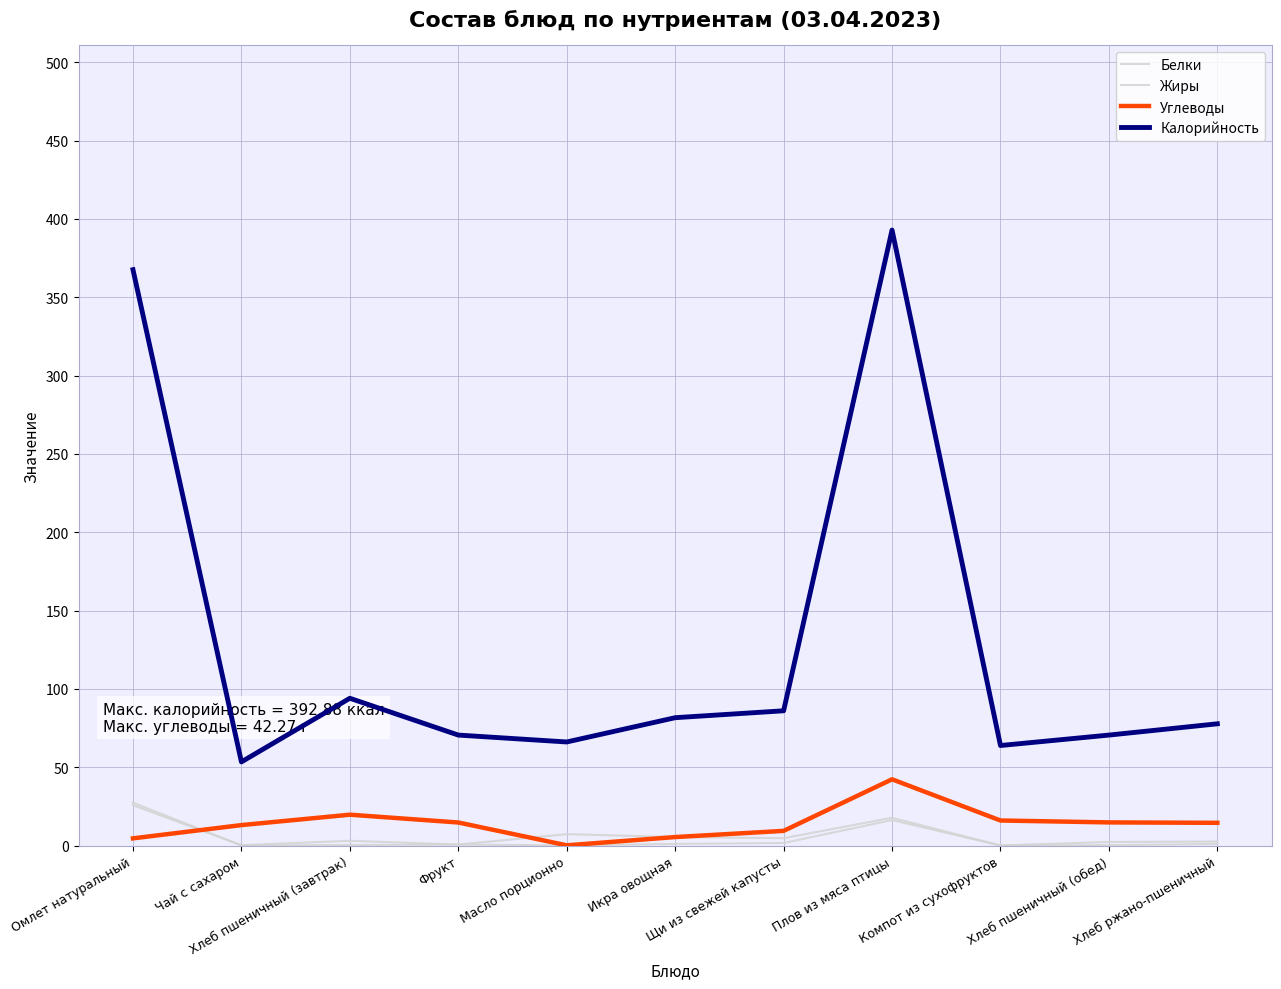

Does the chart have visible grid lines?

Yes